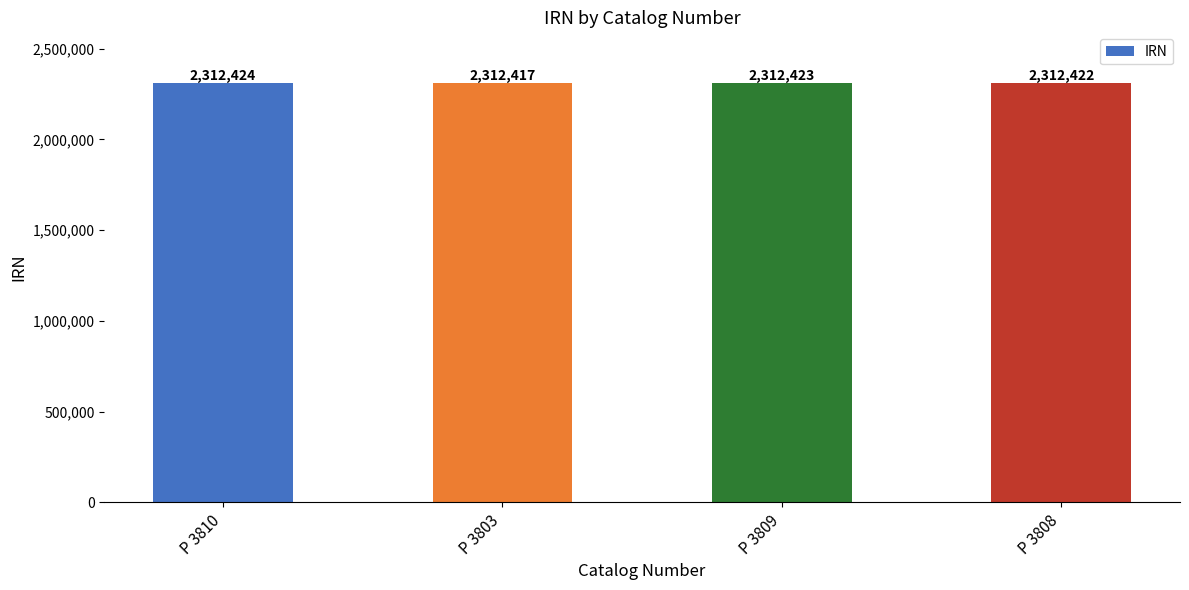

What position from the right is P 3803?

3